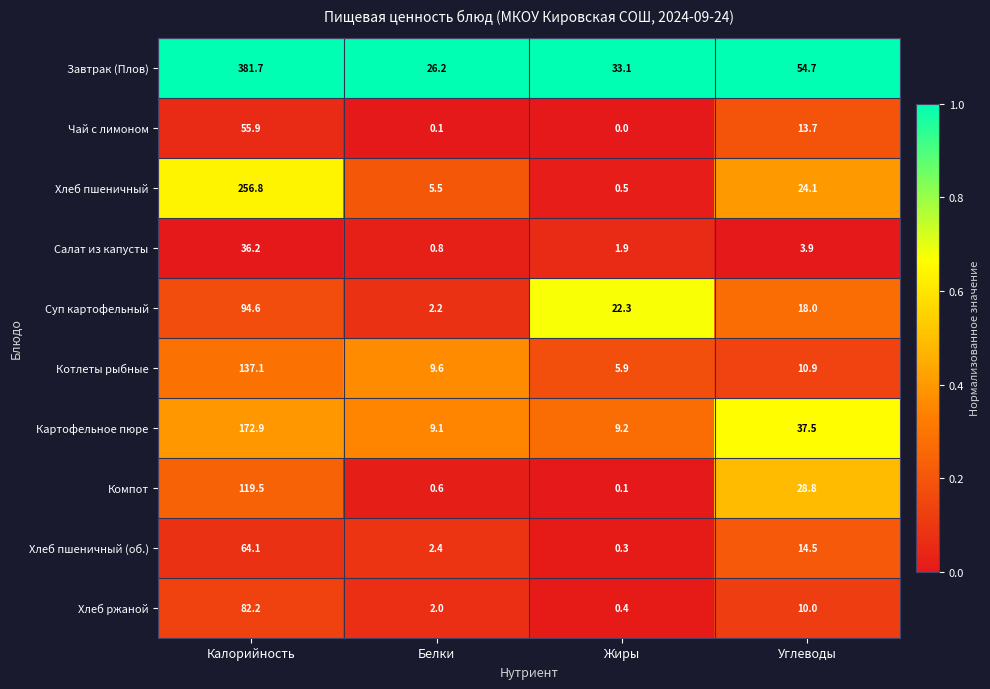

Between Белки and Углеводы, which series saw the biggest shift?

Завтрак (Плов)